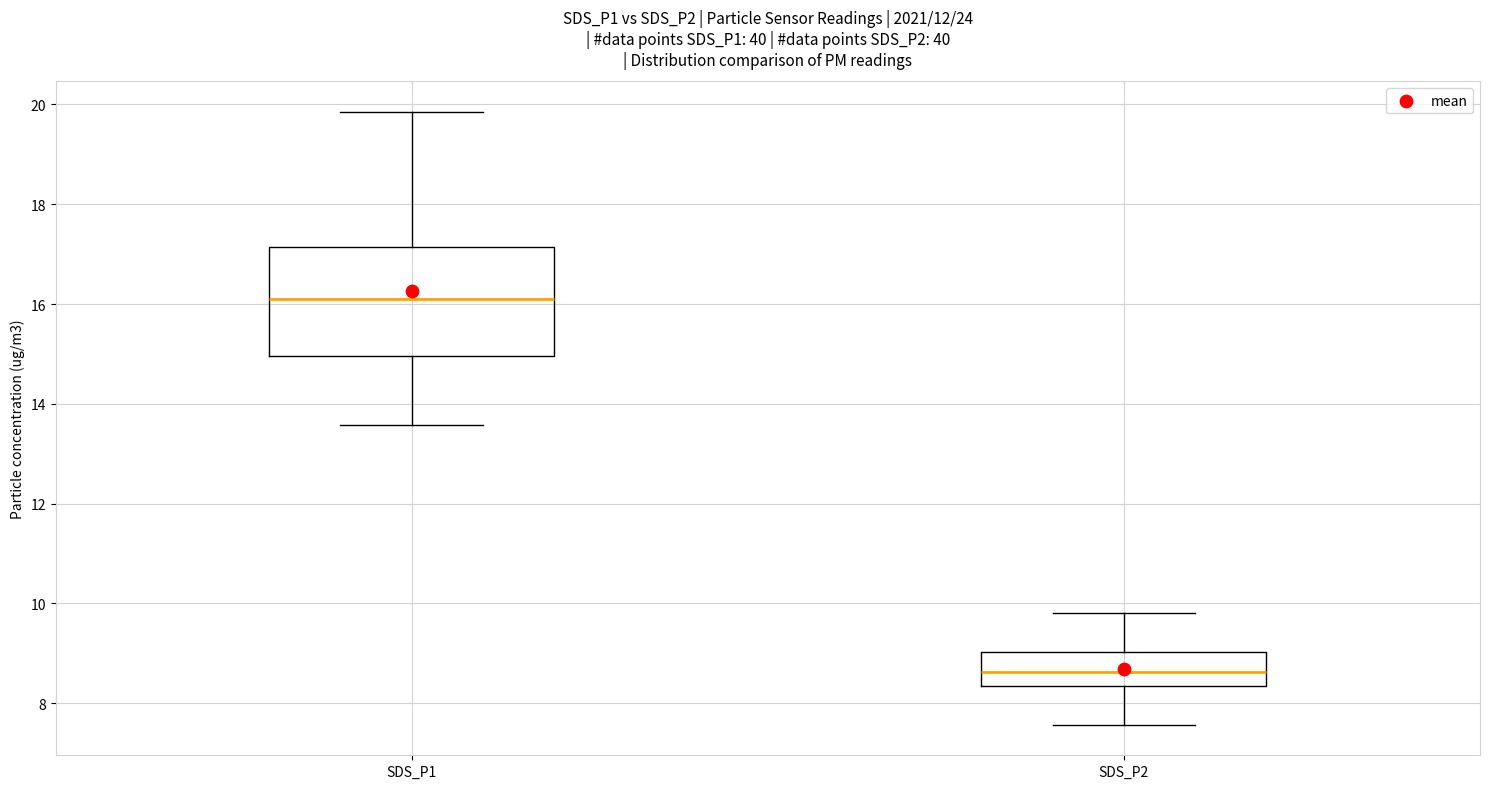

Reading left to right, read every box against the y-axis: the position of its median line, the range the box covers, and the ends of its whiskers. The values are not printed on the chart, so give them approximately, as read against the axis.

SDS_P1: median 16.2, box 15.0 to 17.2, whiskers 13.6 to 19.8
SDS_P2: median 8.6, box 8.4 to 9.0, whiskers 7.6 to 9.8